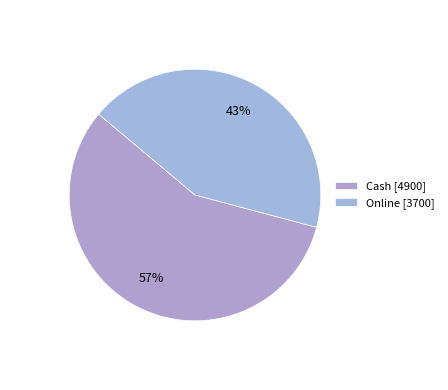

To the nearest percent, what is the combined percentage of Cash and Online?

100%